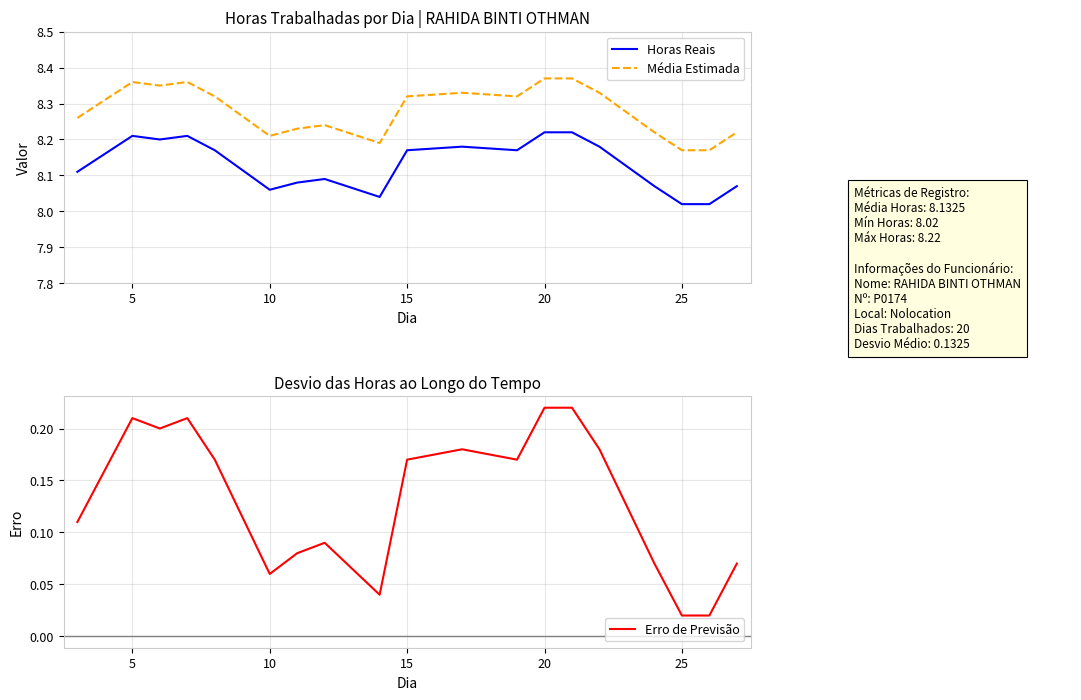

True or false: Horas Reais and Média Estimada cross at least once.

False